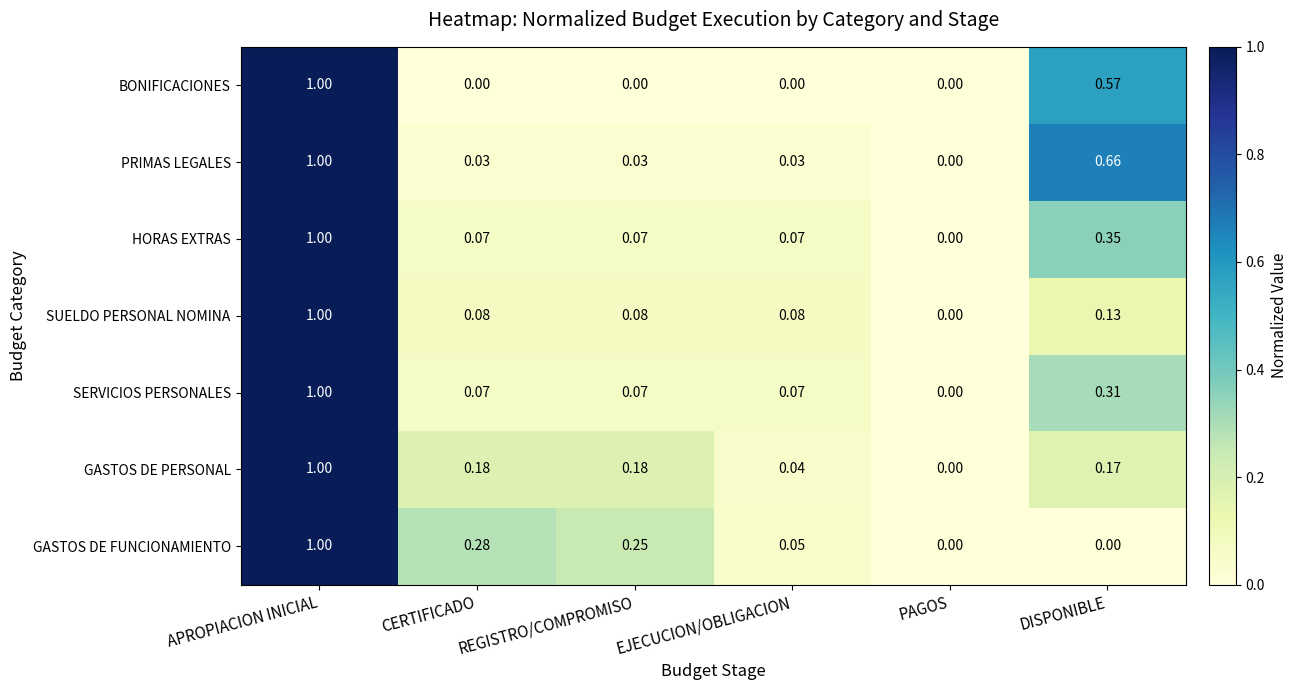

At which category is the sum across all series the highest?

APROPIACION INICIAL